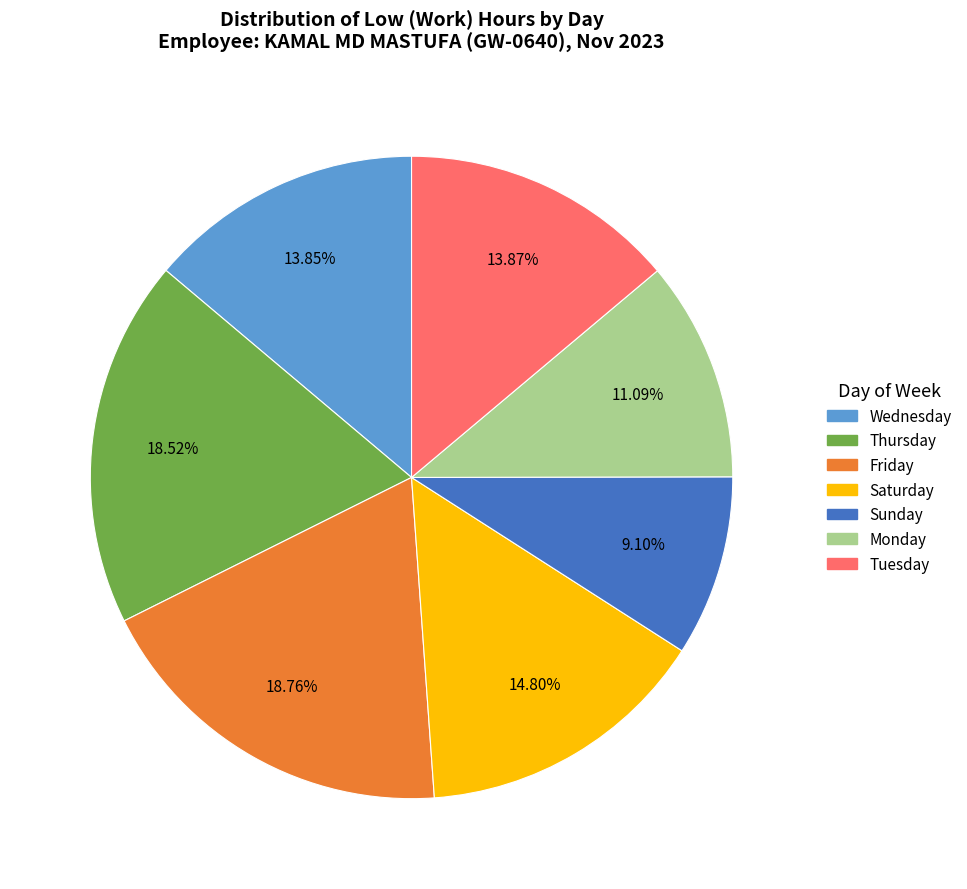

Is there a majority slice in this chart?

No